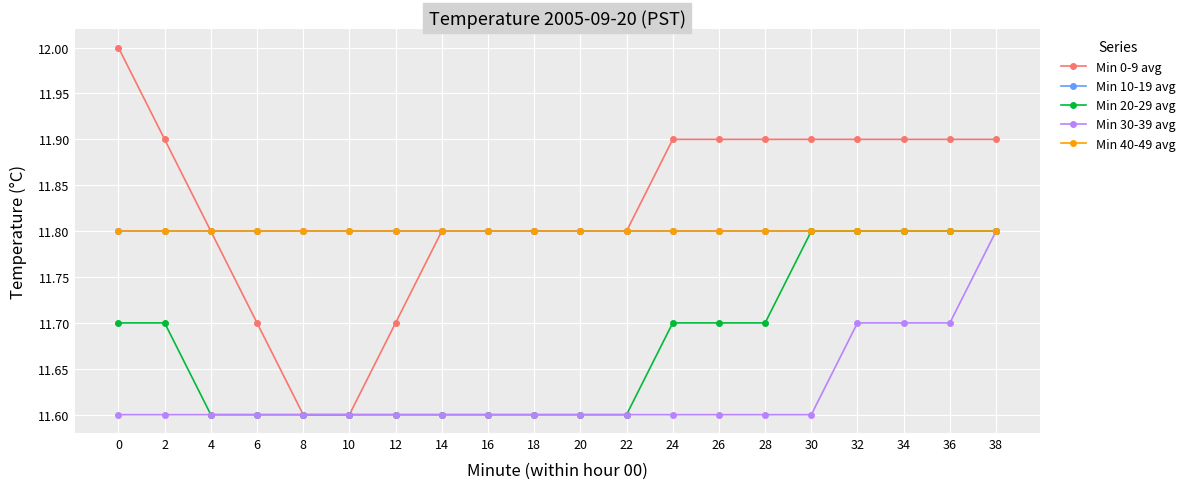

What is the difference between the highest and lowest values at 28?

0.3